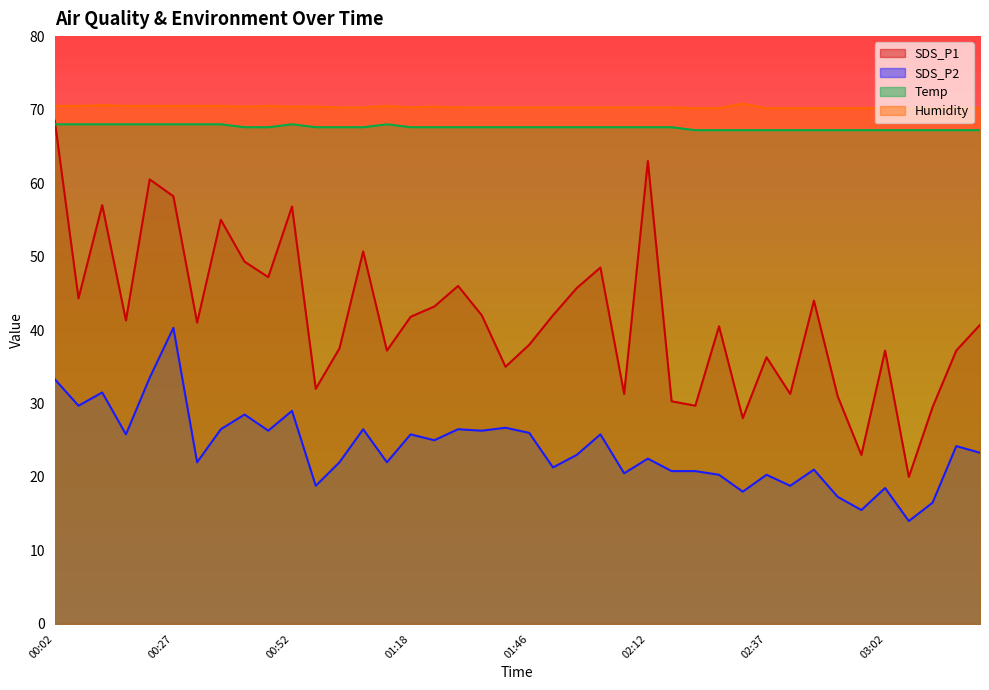

Does the chart have visible grid lines?

No